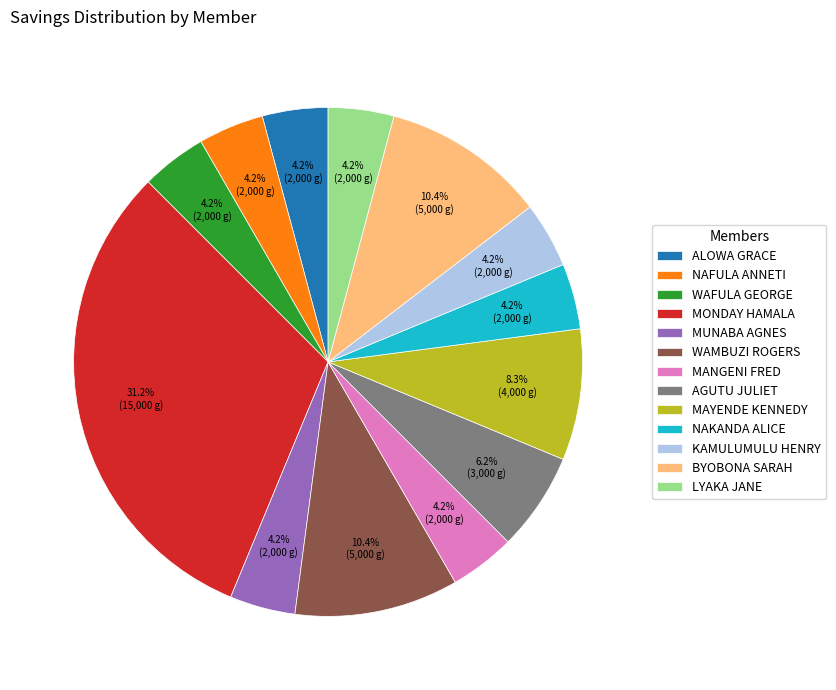

What is the largest slice in the pie chart?

MONDAY HAMALA